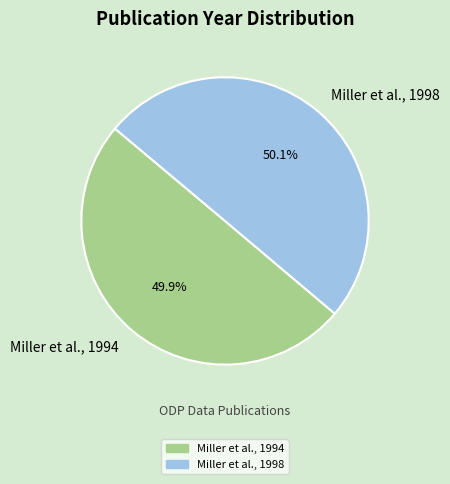

Do Miller et al., 1998 and Miller et al., 1994 together represent more than half of the pie?

Yes